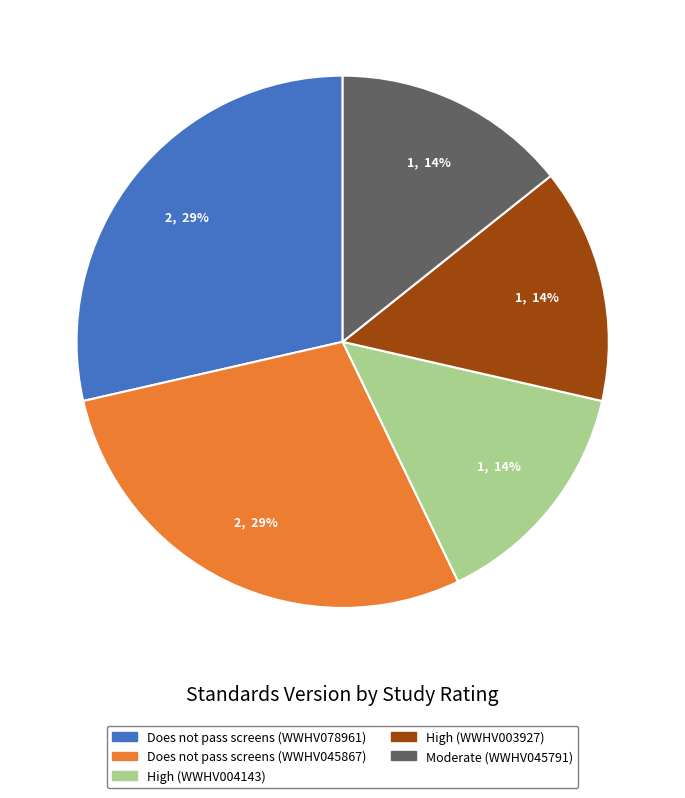

Is High (WWHV003927) the majority of the pie?

No